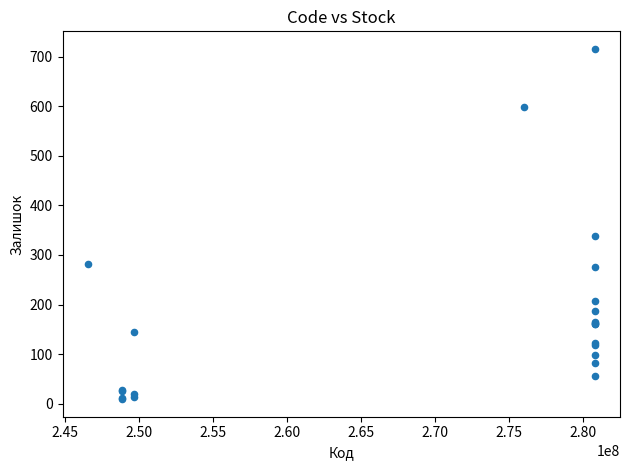

What Y value in the scatter plot is closest to 362?

339